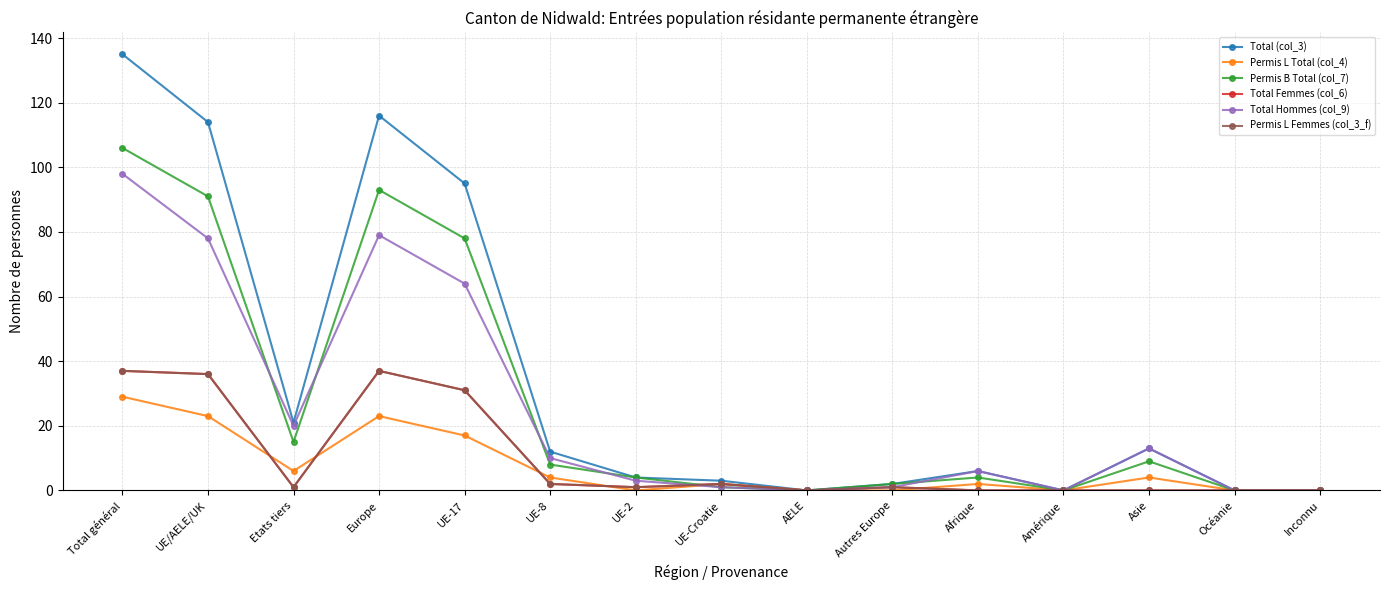

Where is Total Hommes (col_9) nearest to the value 49?

UE-17